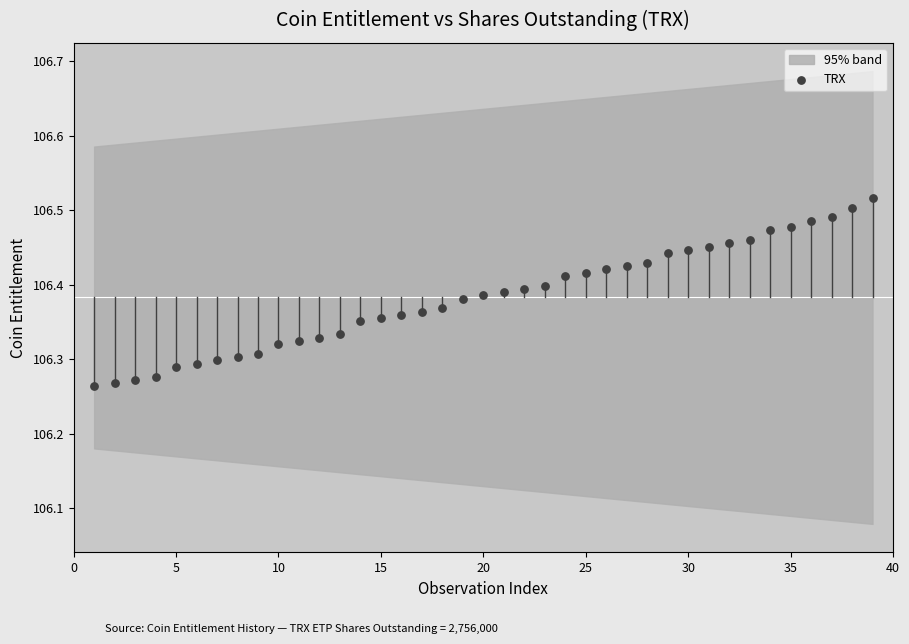

What is the range of X values (max minus min)?

38.0